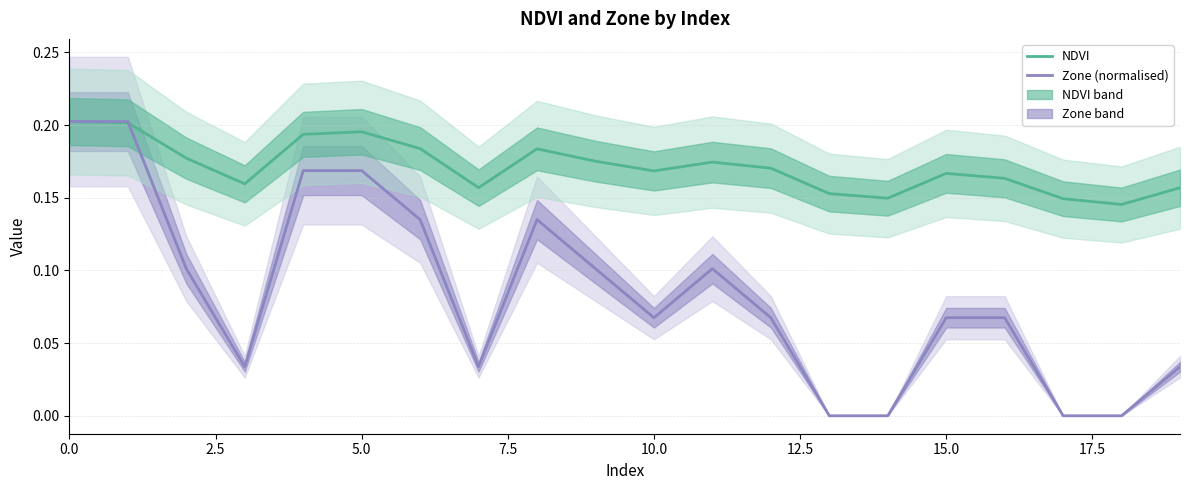

Reading left to right, transcribe all the data shown in this chart.

NDVI: 0.2	0.2	0.2	0.2	0.2	0.2	0.2	0.2	0.2	0.2	0.2	0.2	0.2	0.2	0.1	0.2	0.2	0.1	0.1	0.2
Zone (normalised): 0.2	0.2	0.1	0.0	0.2	0.2	0.1	0.0	0.1	0.1	0.1	0.1	0.1	0.0	0.0	0.1	0.1	0.0	0.0	0.0